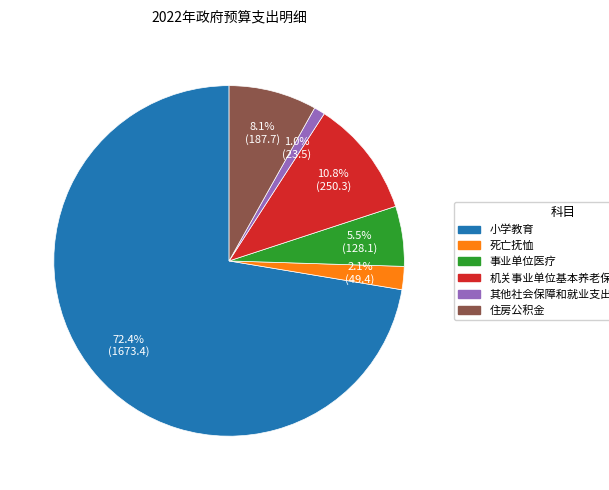

To the nearest percent, what is the average slice percentage?

17%